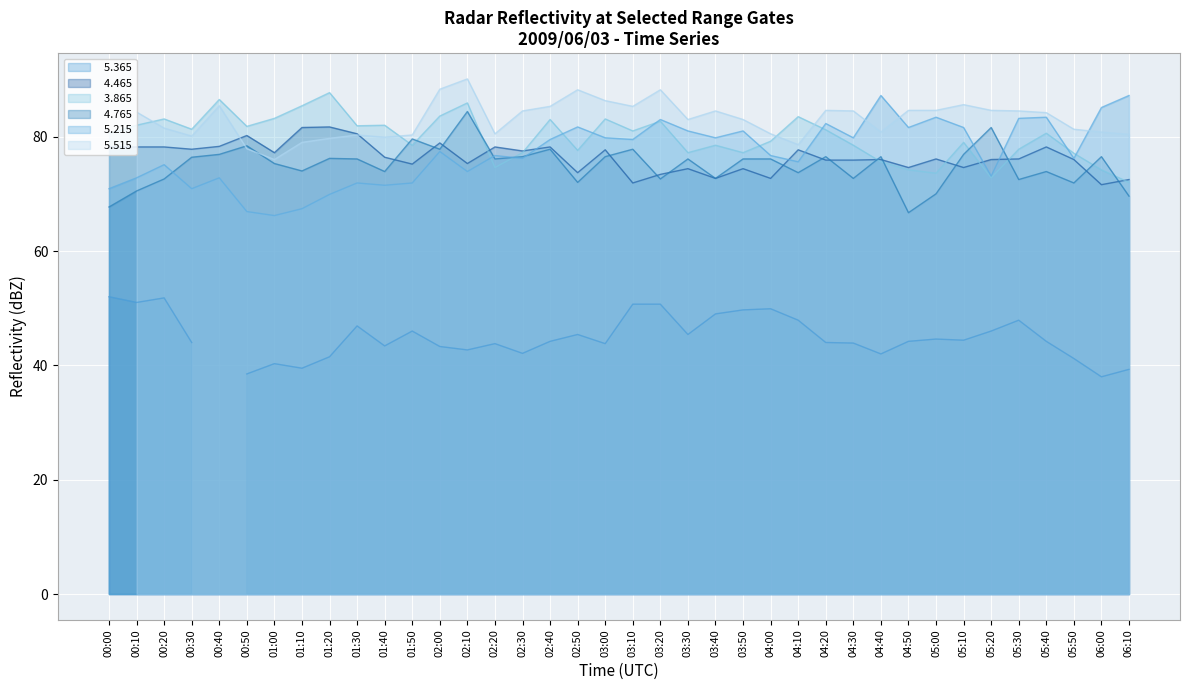

What is the maximum value for   5.215?

87.2